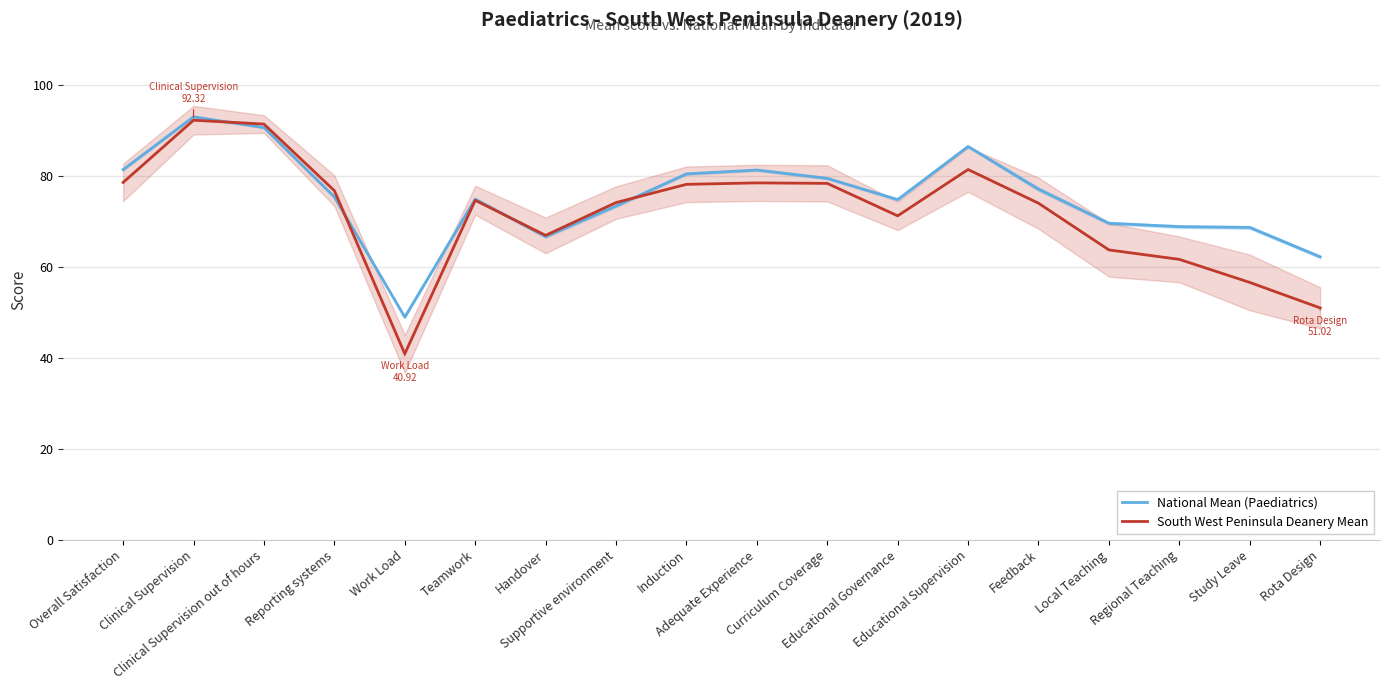

How many interior local valleys does the National Mean (Paediatrics) series have?

3